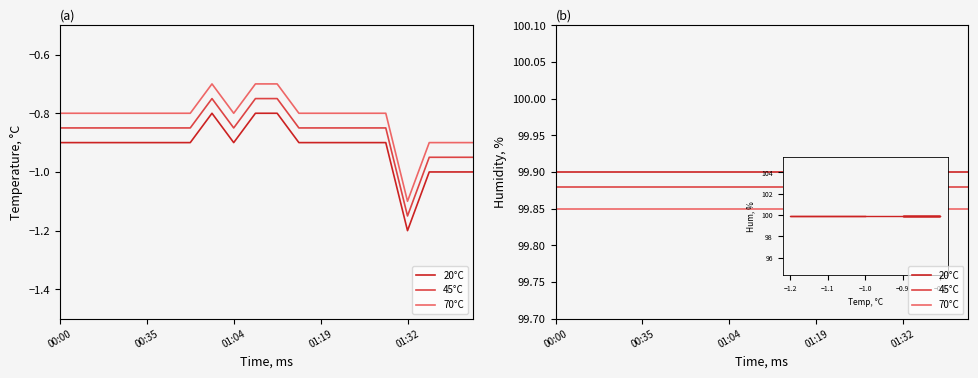

True or false: 45°C has more than 1 interior local peaks.

False